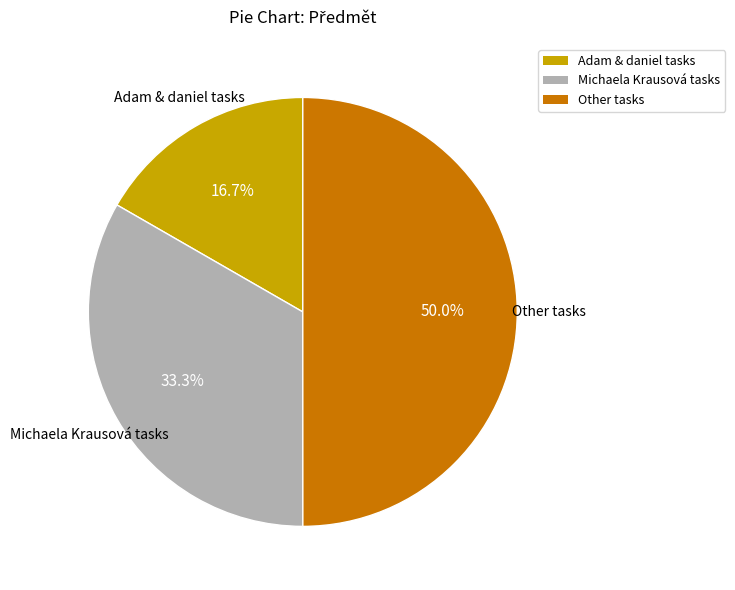

How many segments does this pie chart have?

3